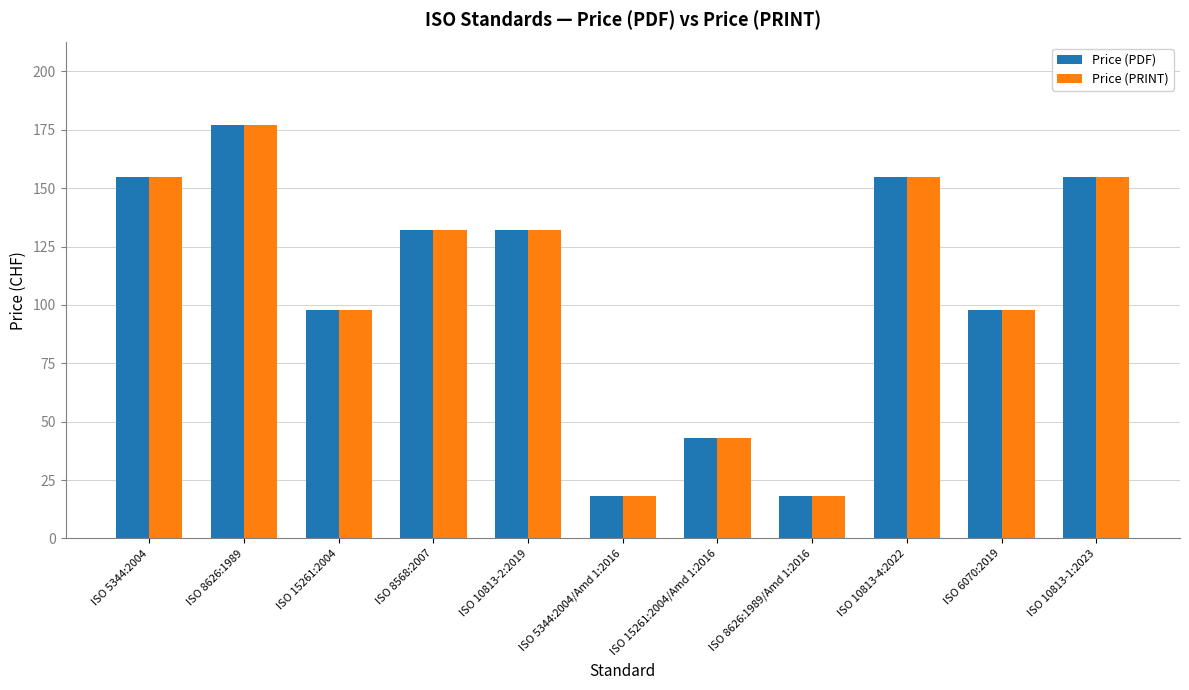

What are all the series names shown in the legend?

Price (PDF), Price (PRINT)